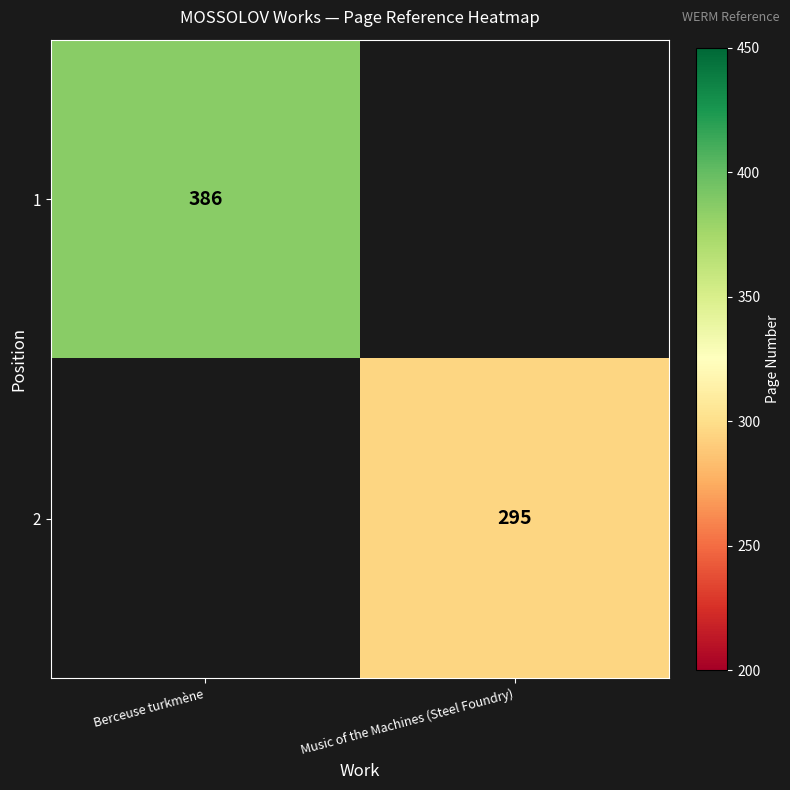

Which category has the highest value across all series?

Berceuse turkmène